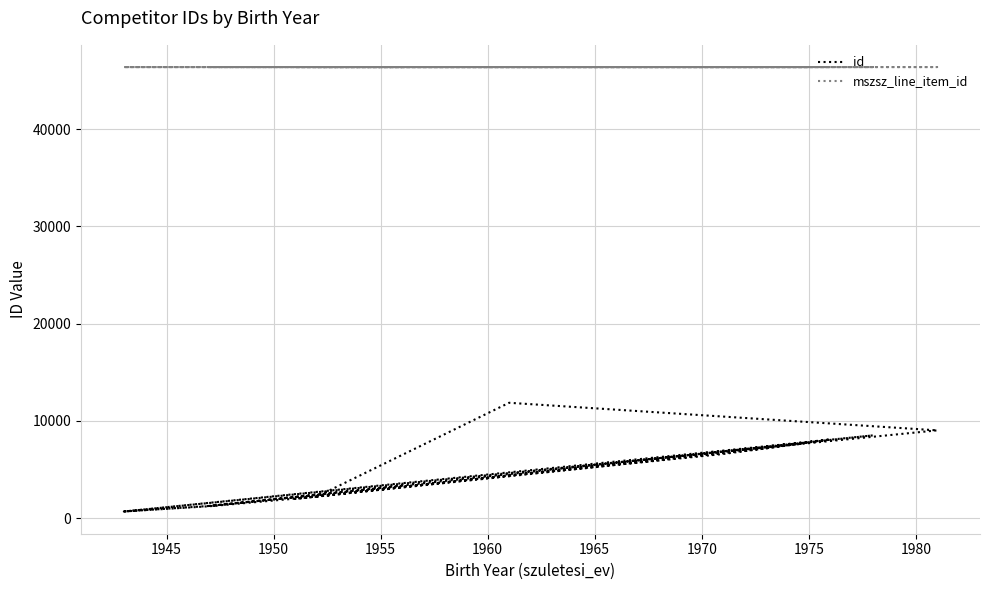

True or false: id and mszsz_line_item_id cross at least once.

False